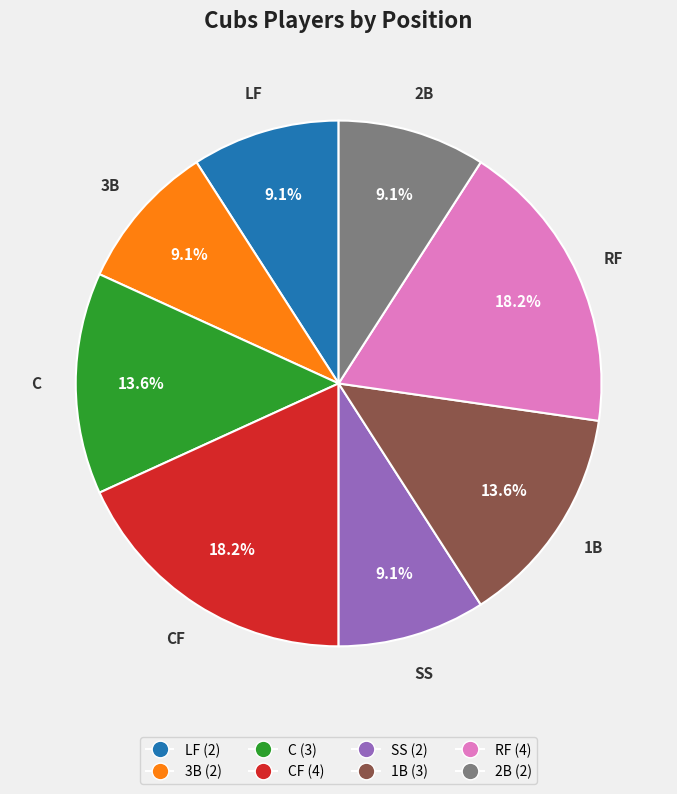

Is there any slice that represents more than half of the pie?

No